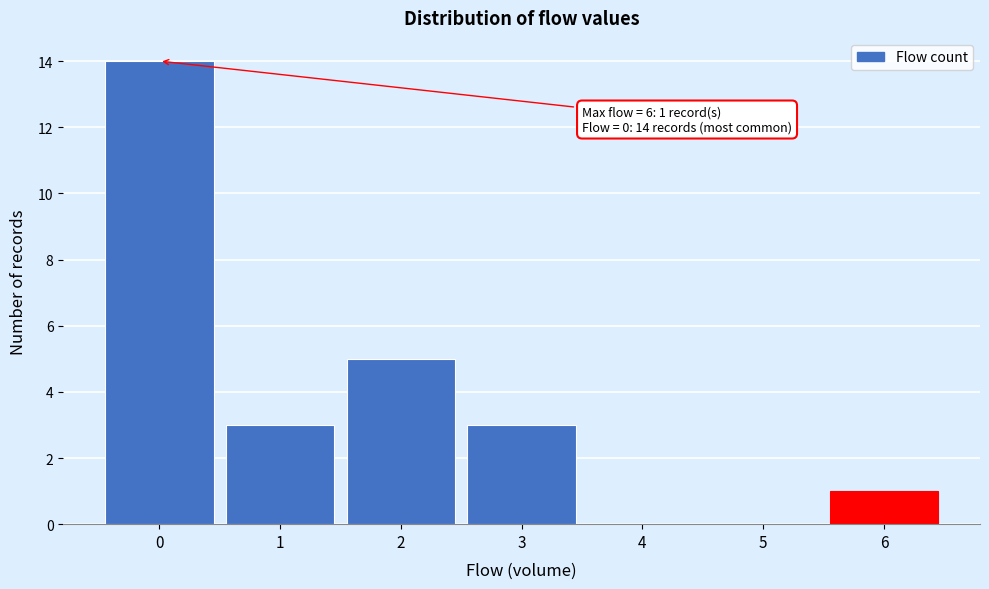

Over which range of the x-axis is the bar tallest?

-0.5 to 0.5